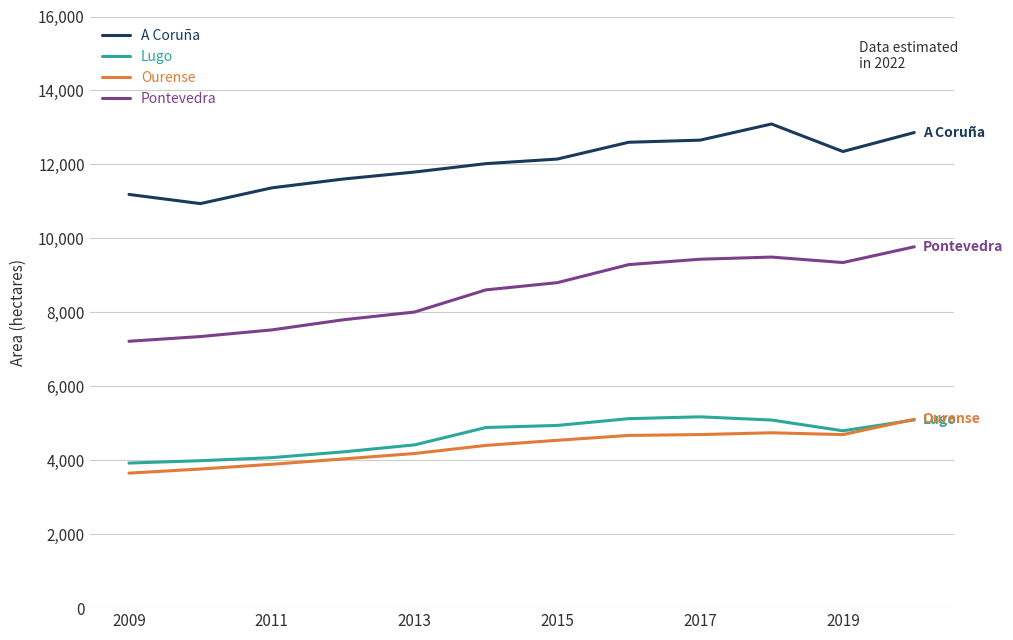

Which series has the largest total across all categories?

A Coruña